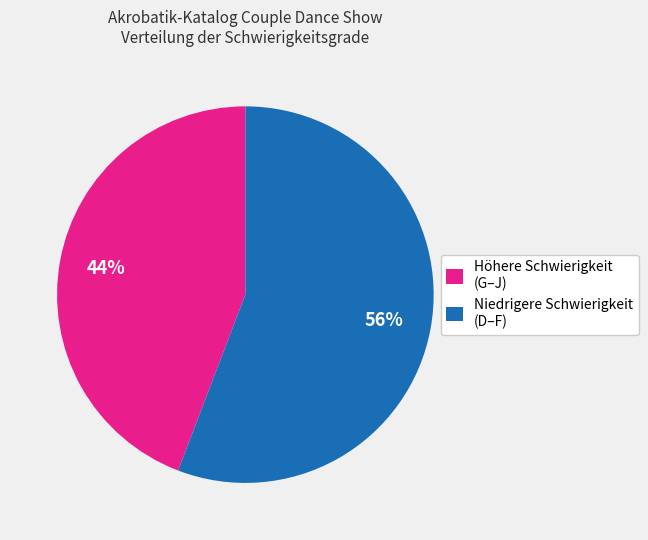

Is the sum of Höhere Schwierigkeit (G–J) and Niedrigere Schwierigkeit (D–F) greater than half?

Yes